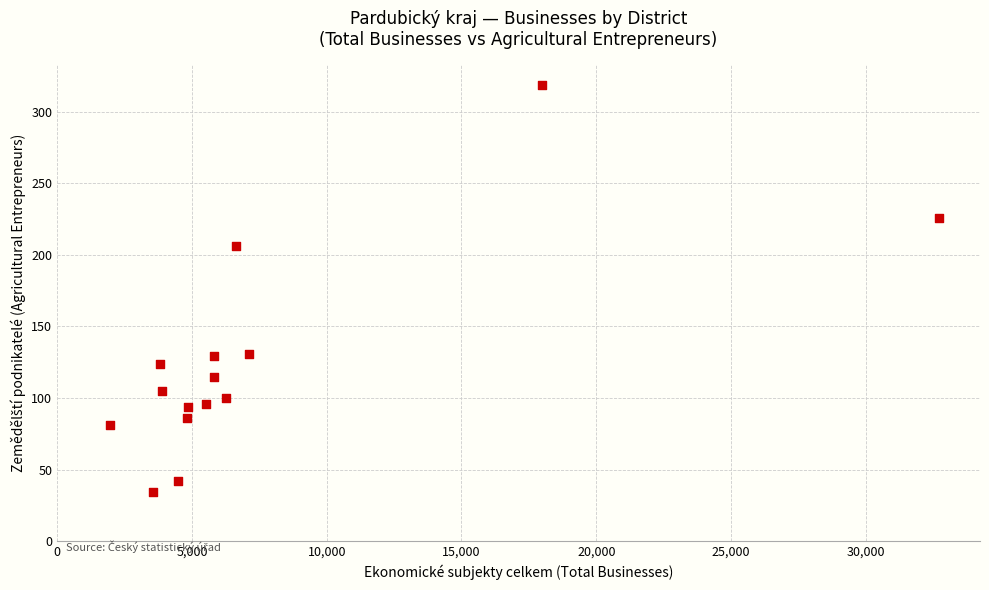

What Y value in the scatter plot is closest to 176?

206